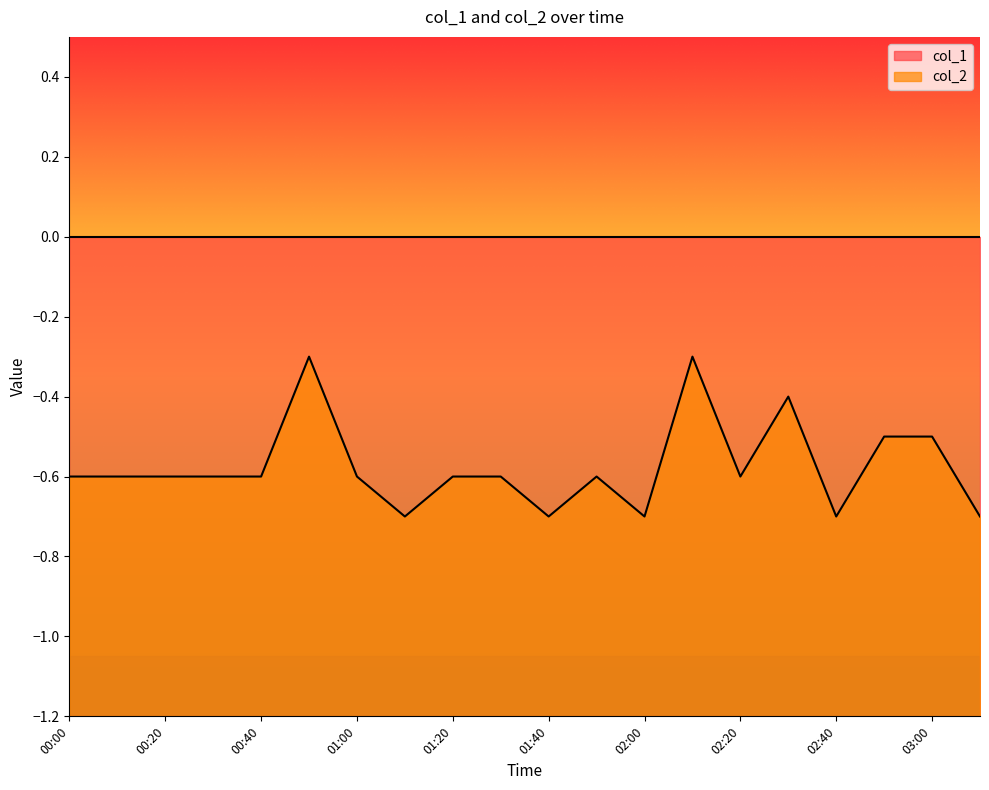

True or false: the data shows -0.7 at 03:10.

True